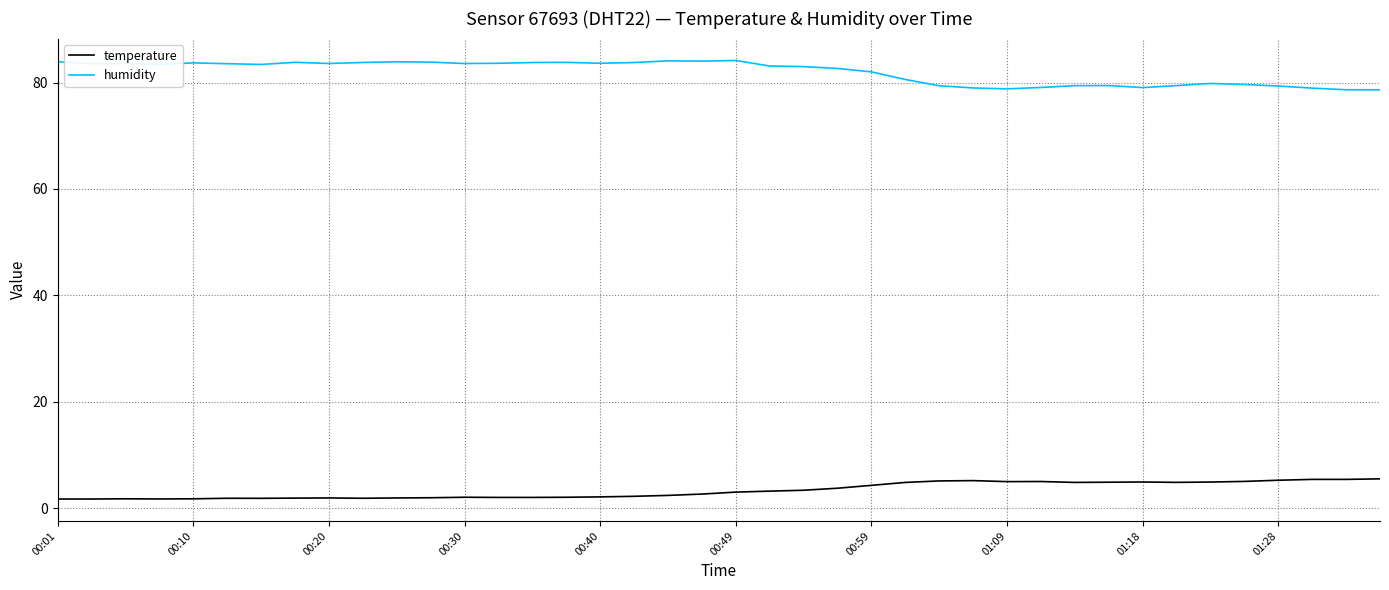

What is the lowest value of the humidity series?

78.6